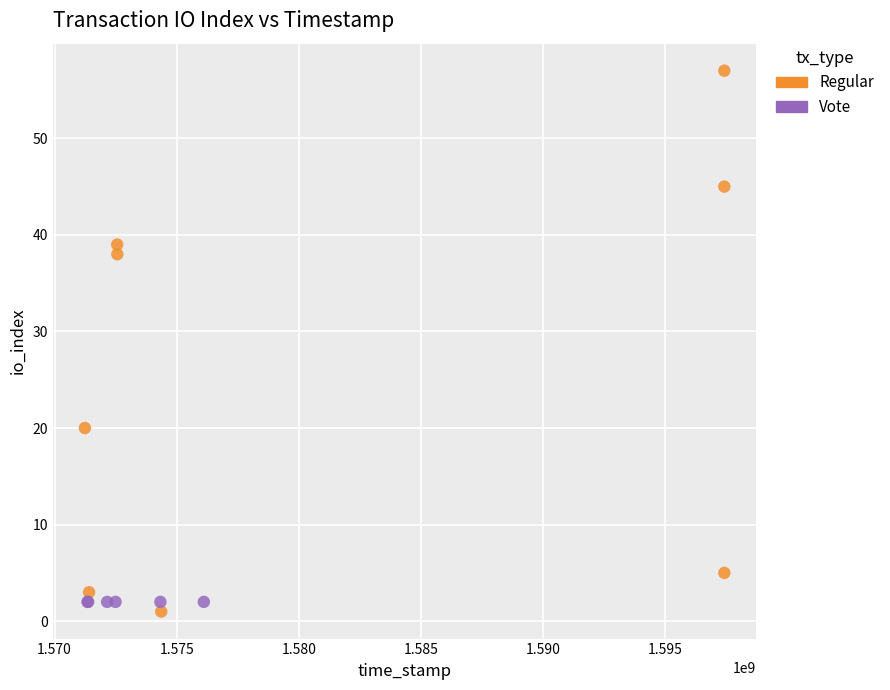

Which series contains the highest Y value?

Regular